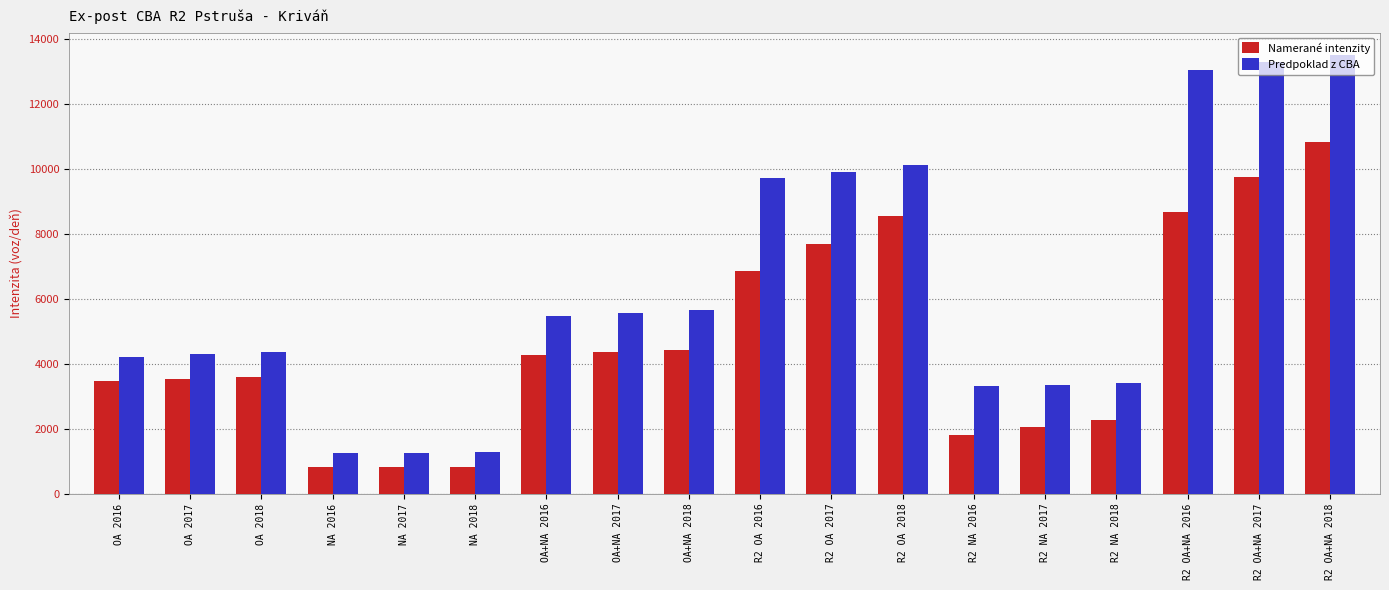

What is the approximate value of Predpoklad z CBA at OA+NA 2017?

5561